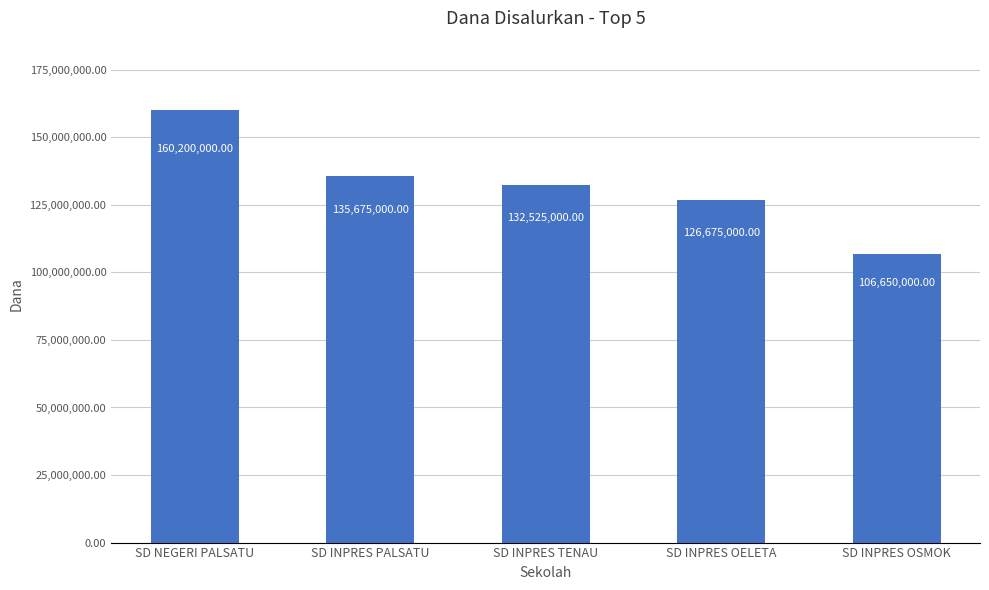

What is the label of the 3rd bar from the left?

SD INPRES TENAU